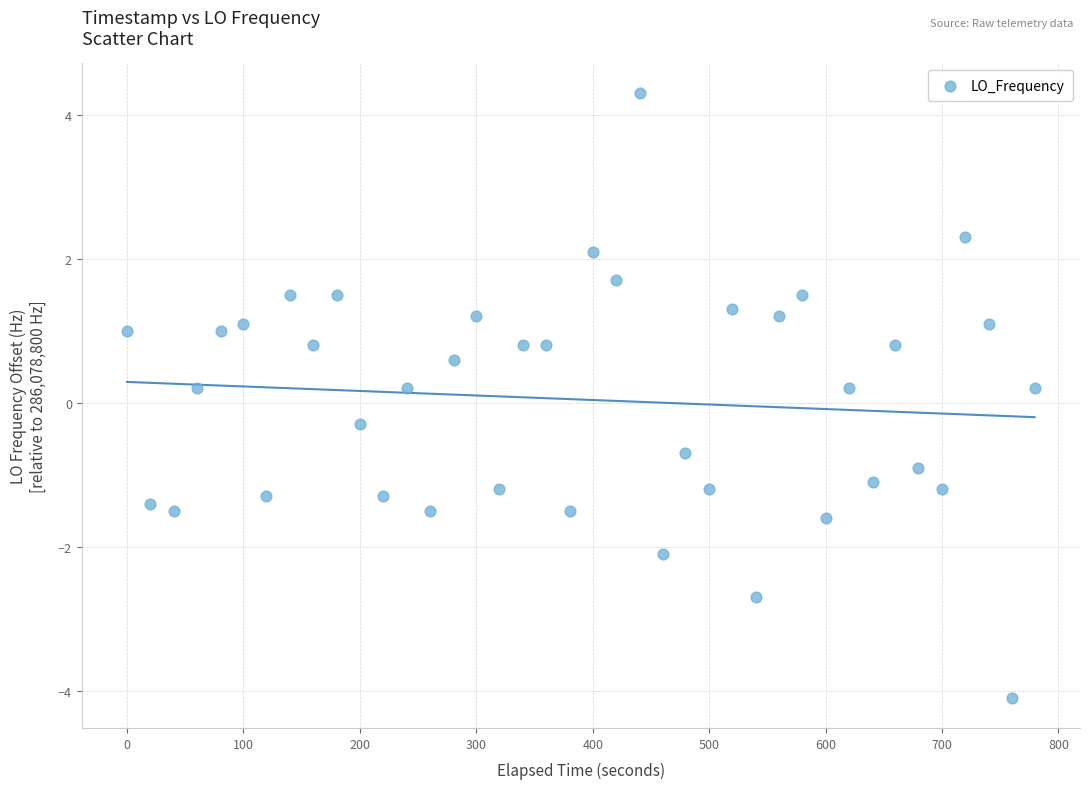

What is the range of X values (max minus min)?

779.5